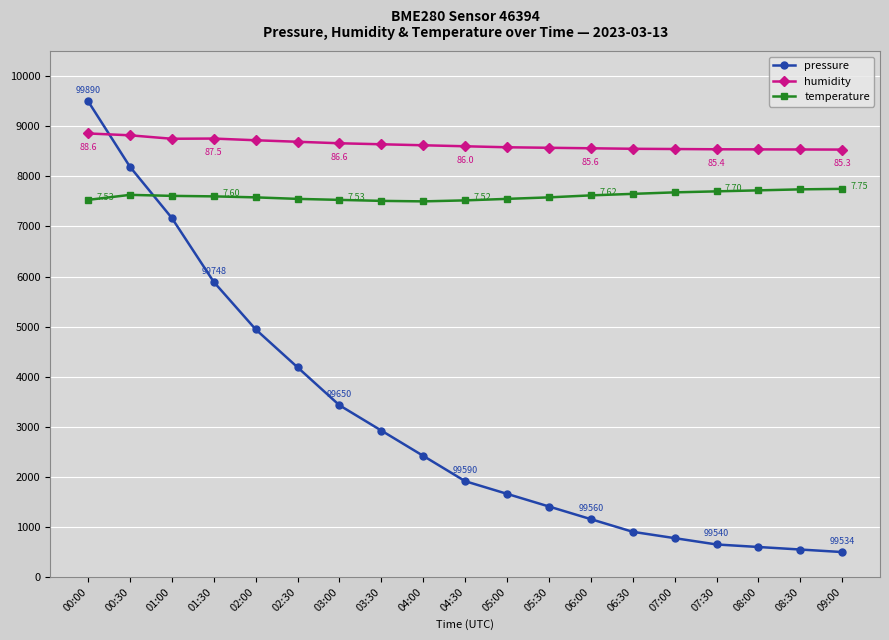

True or false: humidity has more than 0 interior local peaks.

True